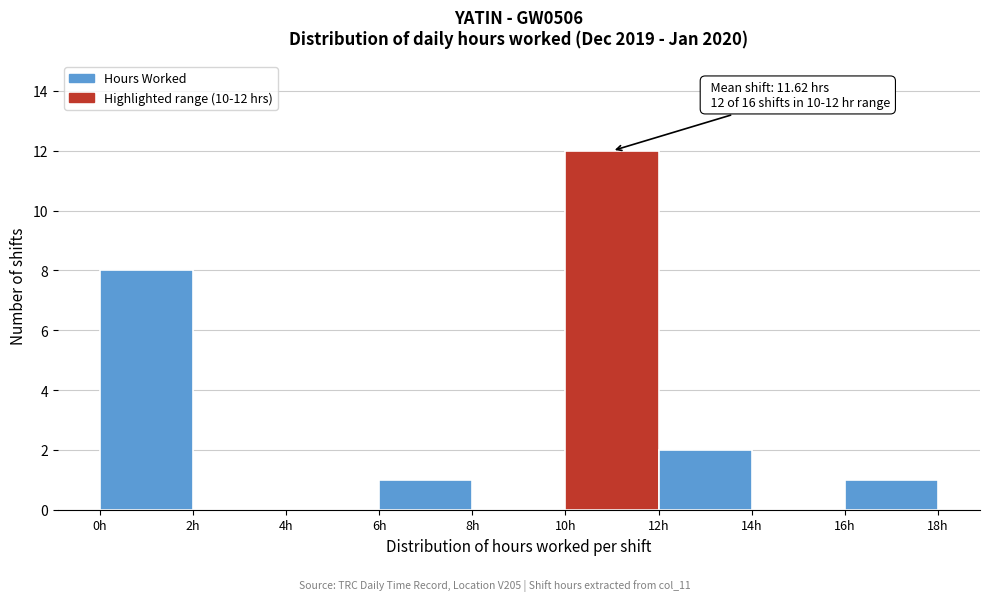

Which range on the x-axis has the tallest bar?

10 to 12